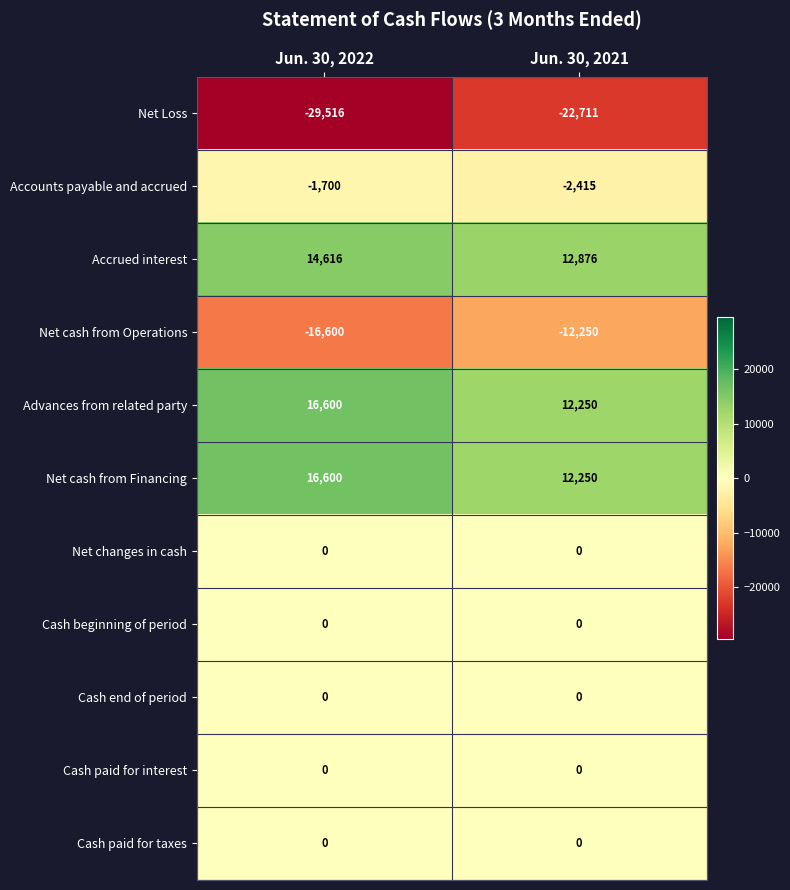

Reading left to right, extract all data points from this chart.

Net Loss: Jun. 30, 2022=-29516	Jun. 30, 2021=-22711
Accounts payable and accrued: Jun. 30, 2022=-1700	Jun. 30, 2021=-2415
Accrued interest: Jun. 30, 2022=14616	Jun. 30, 2021=12876
Net cash from Operations: Jun. 30, 2022=-16600	Jun. 30, 2021=-12250
Advances from related party: Jun. 30, 2022=16600	Jun. 30, 2021=12250
Net cash from Financing: Jun. 30, 2022=16600	Jun. 30, 2021=12250
Net changes in cash: Jun. 30, 2022=0	Jun. 30, 2021=0
Cash beginning of period: Jun. 30, 2022=0	Jun. 30, 2021=0
Cash end of period: Jun. 30, 2022=0	Jun. 30, 2021=0
Cash paid for interest: Jun. 30, 2022=0	Jun. 30, 2021=0
Cash paid for taxes: Jun. 30, 2022=0	Jun. 30, 2021=0